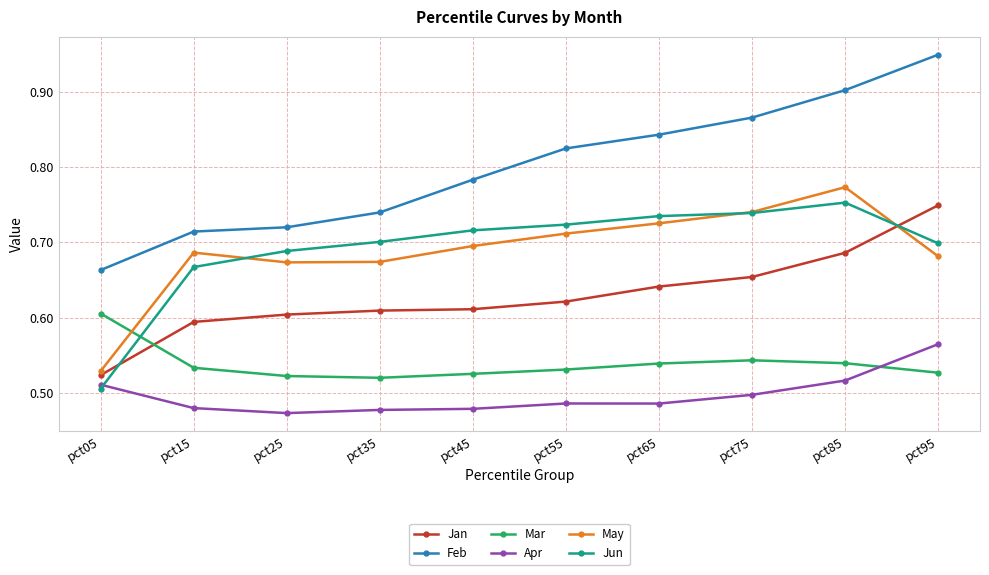

What is the sum of all Mar values?

5.4